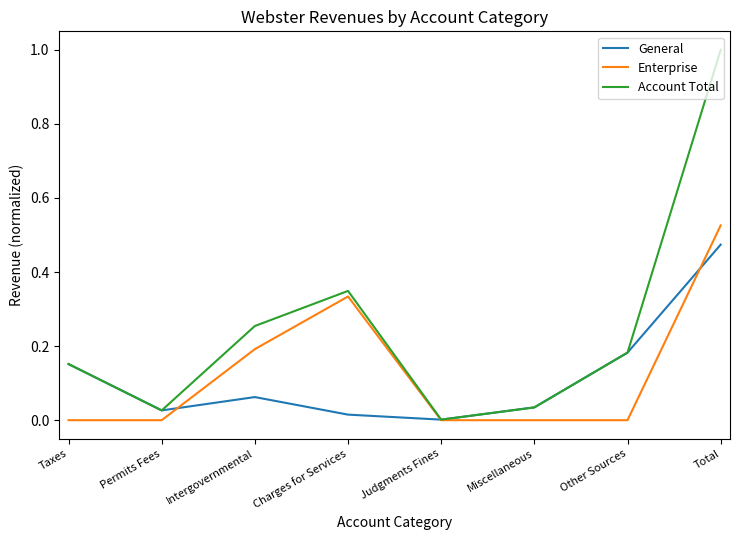

Which series has the largest total across all categories?

Account Total